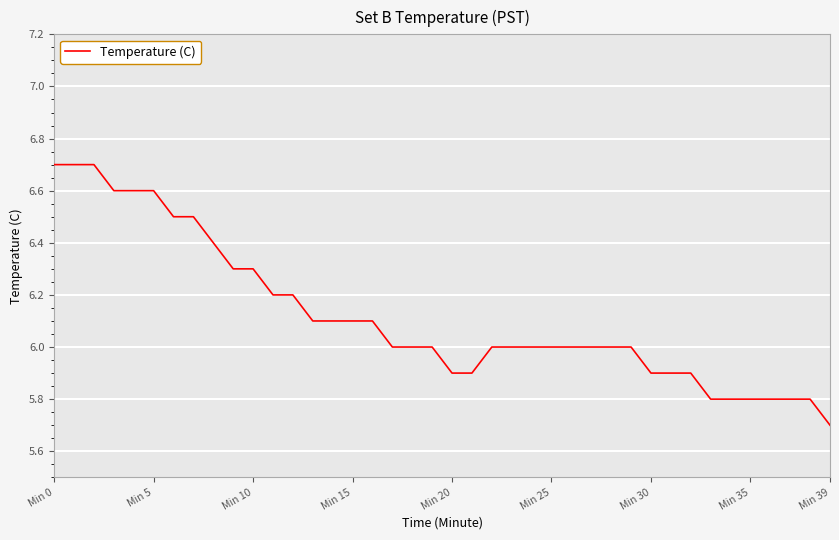

What is the greatest value displayed?

6.7